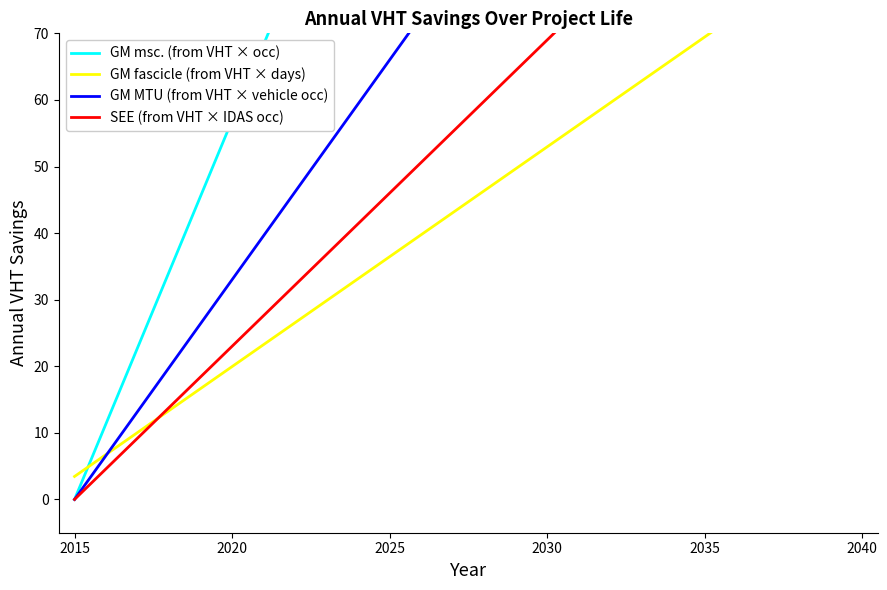

Which series has the widest spread of values?

GM msc. (from VHT × occ)